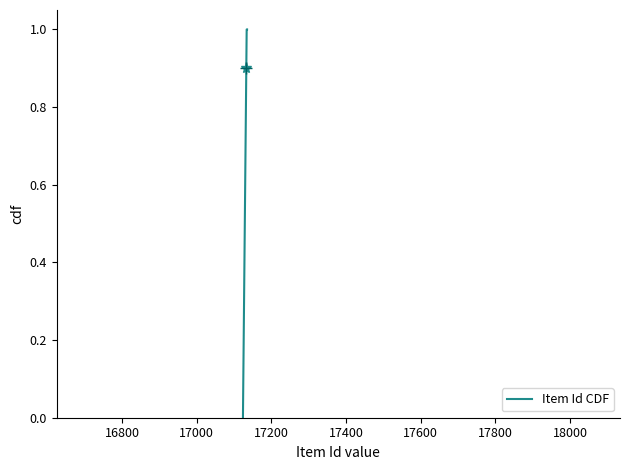

What is the maximum value shown in the chart?

1.0